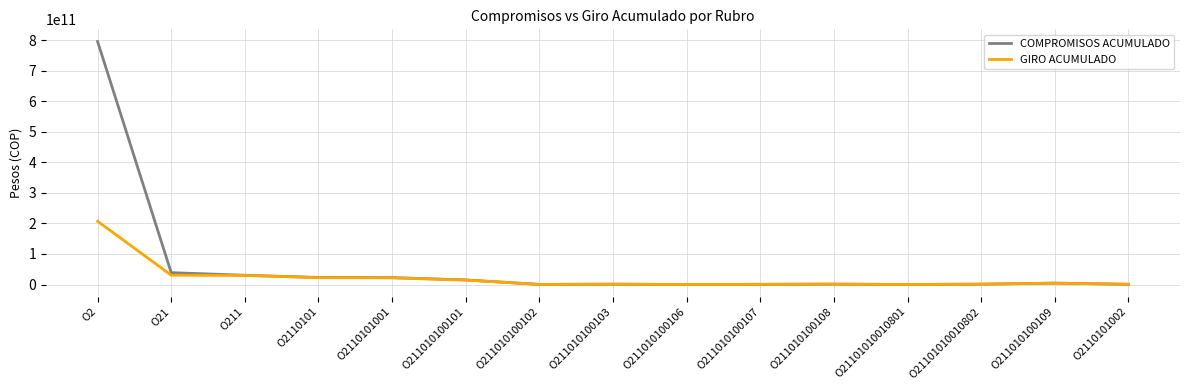

Is the value of COMPROMISOS ACUMULADO at O211010100108 greater than the value of GIRO ACUMULADO at O2110101?

No